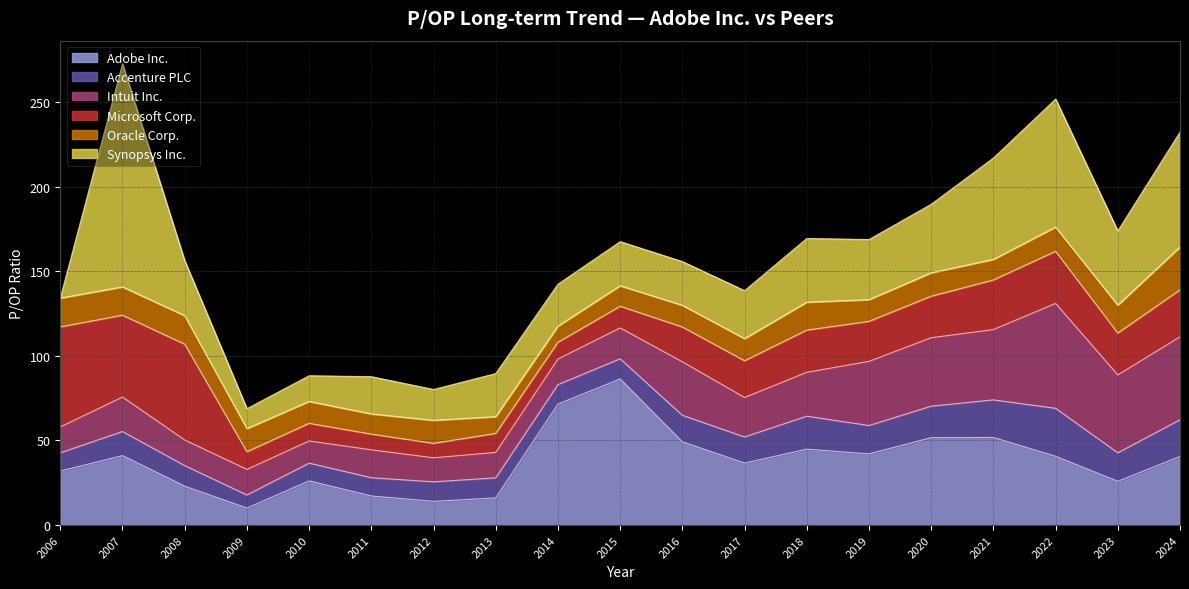

Where is the first local minimum for Microsoft Corp.?

2007-02-05